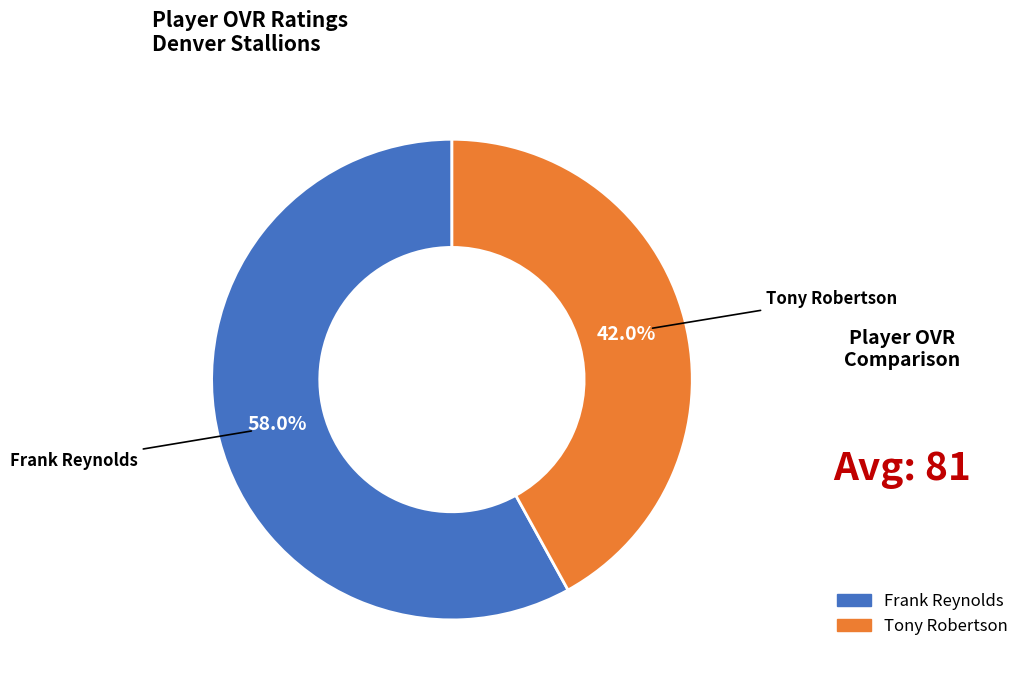

To the nearest percent, what is the difference between the largest and smallest slice percentages?

16%